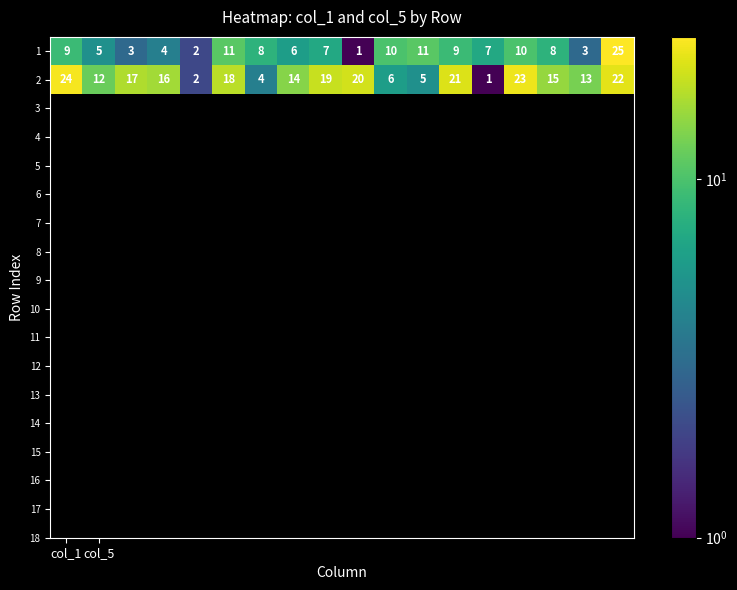

Count the number of categories in the chart.

18